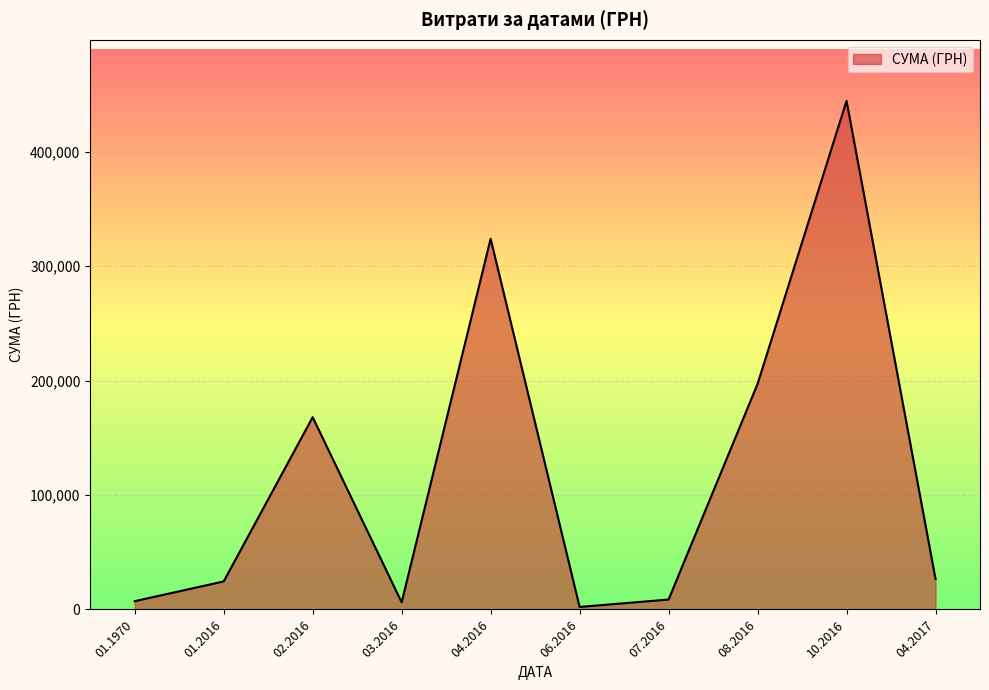

Is it true that the value at 04.2016 is 323977.0?

True